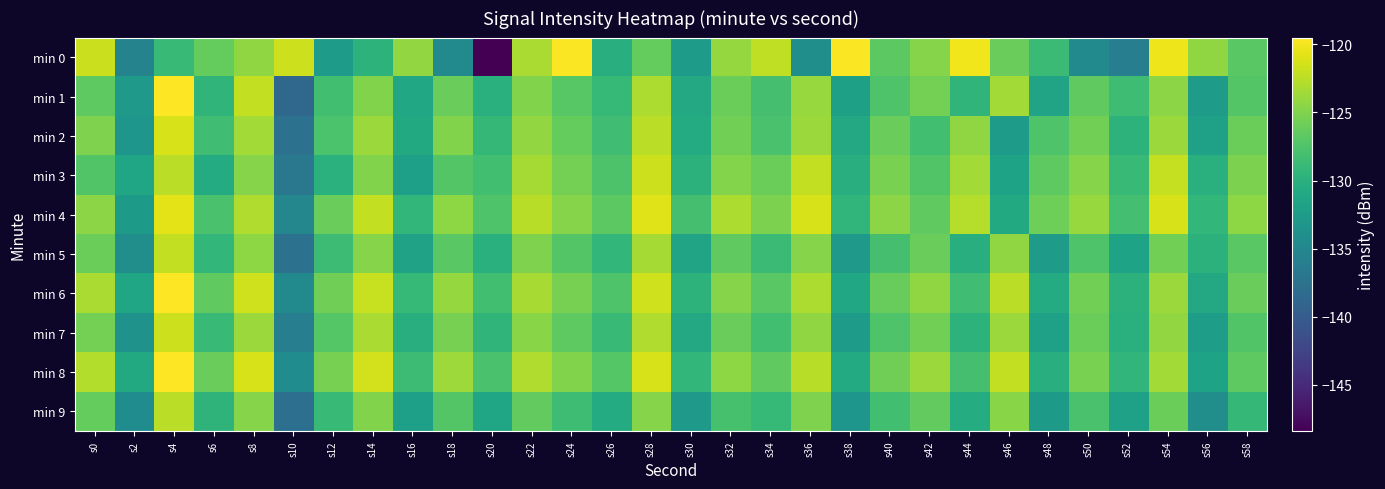

Count the number of data series in this chart.

10